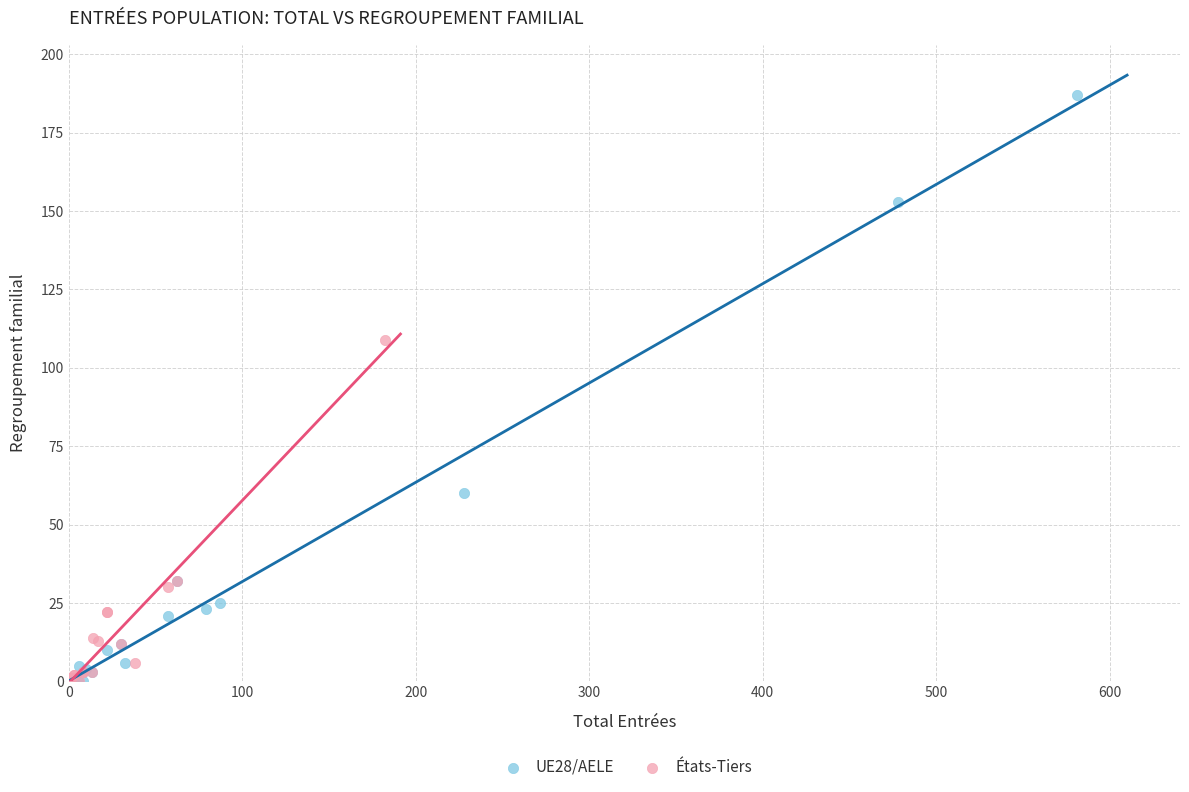

What are all the series names shown in the legend?

UE28/AELE, États-Tiers